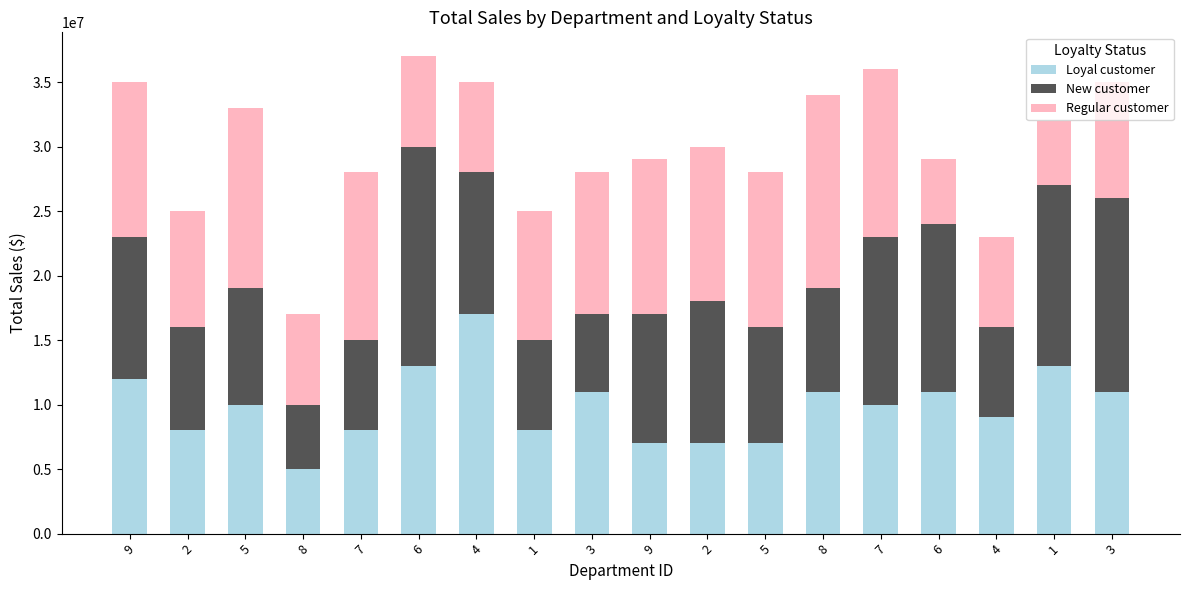

Which series has the widest spread of values?

Loyal customer